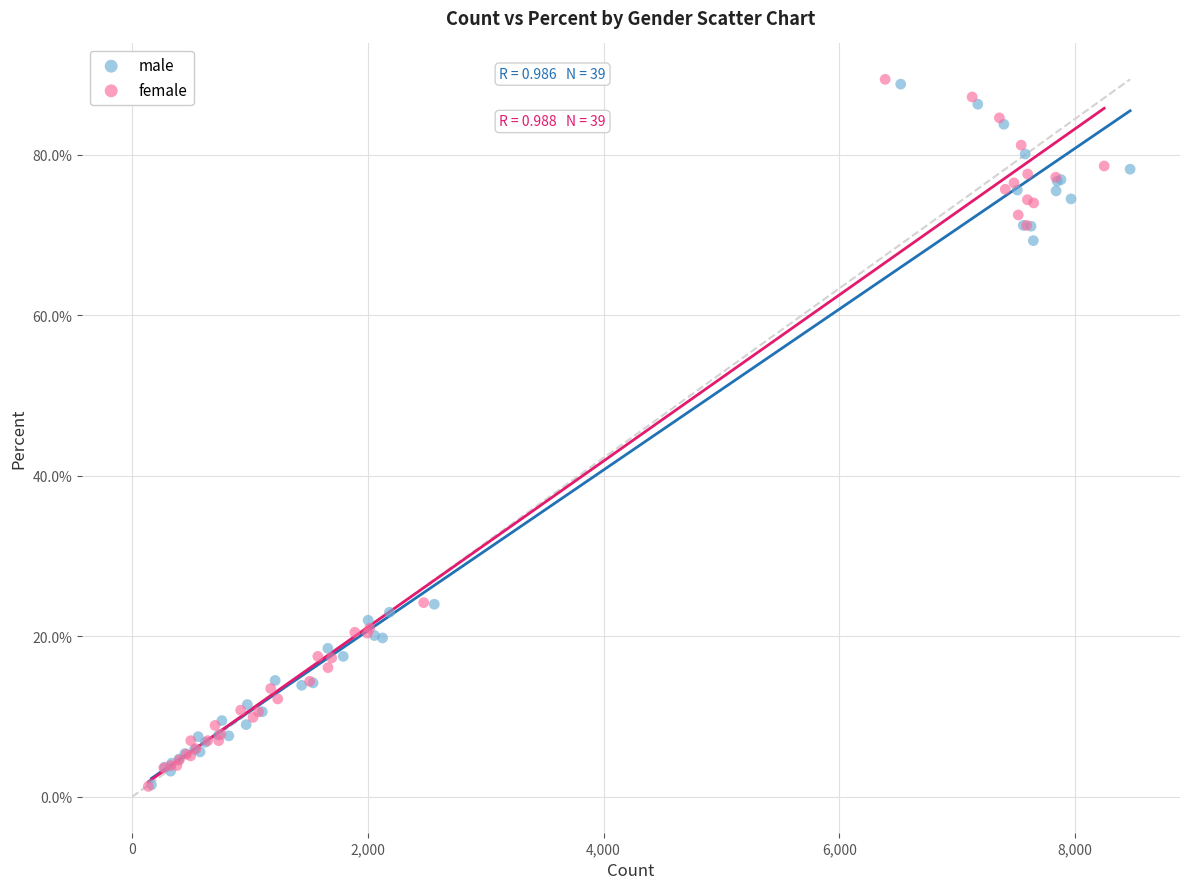

Which series has the largest Y range (max minus min)?

female